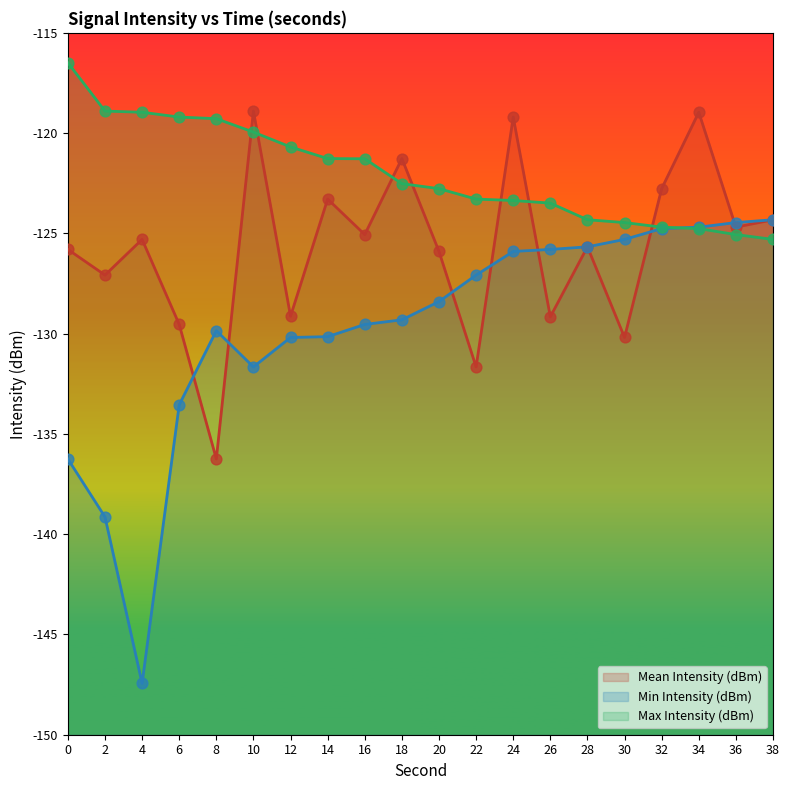

Which series has the largest Y range (max minus min)?

Min Intensity (dBm)